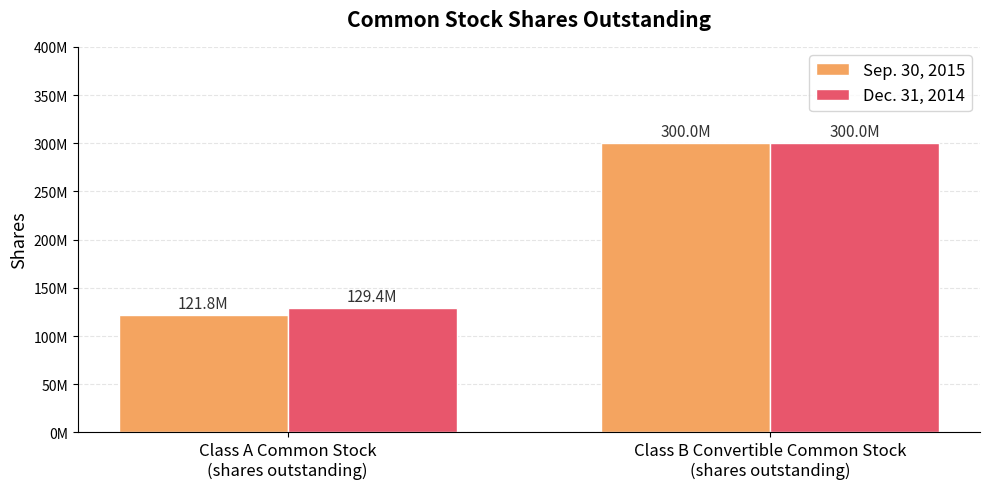

What are all the series names shown in the legend?

Sep. 30, 2015, Dec. 31, 2014